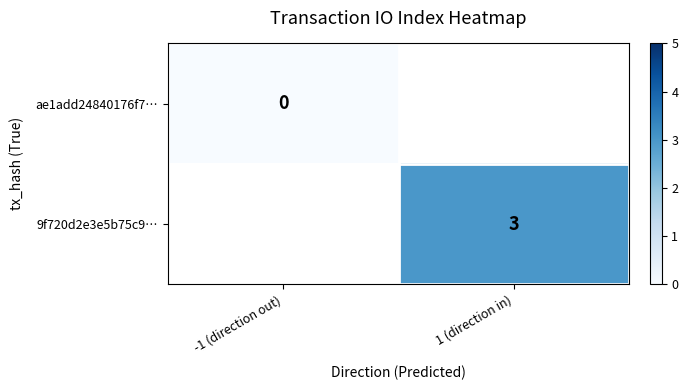

True or false: 9f720d2e3e5b75c9… has a value of 3 at 1 (direction in).

True